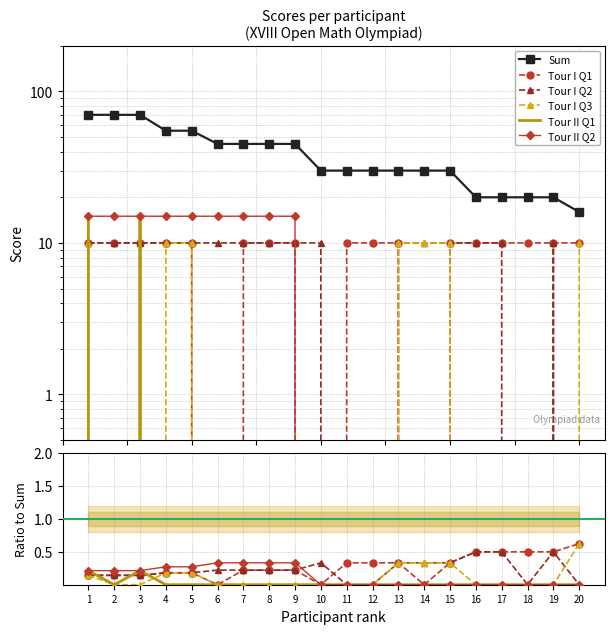

The value of Tour I Q3 at 19 is 0.0. True or false?

True